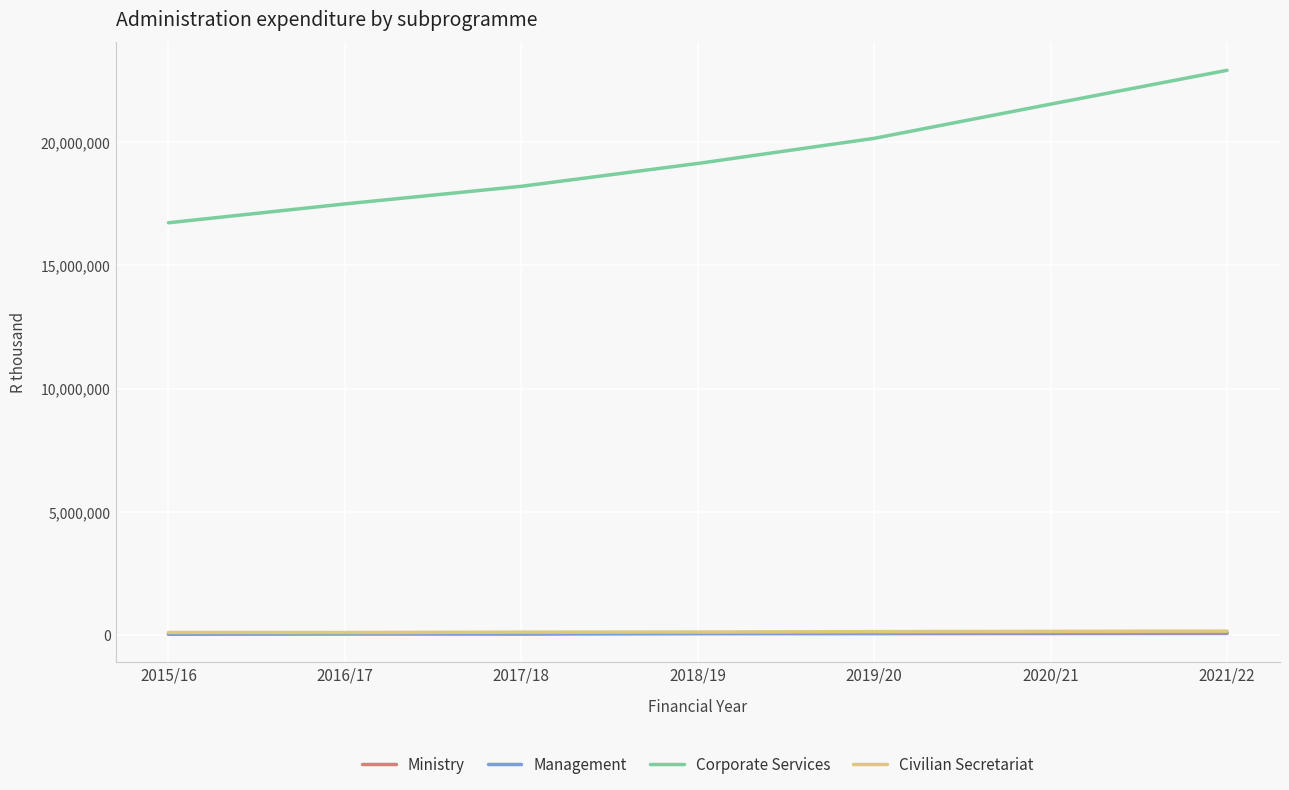

True or false: Corporate Services and Civilian Secretariat cross at least once.

False